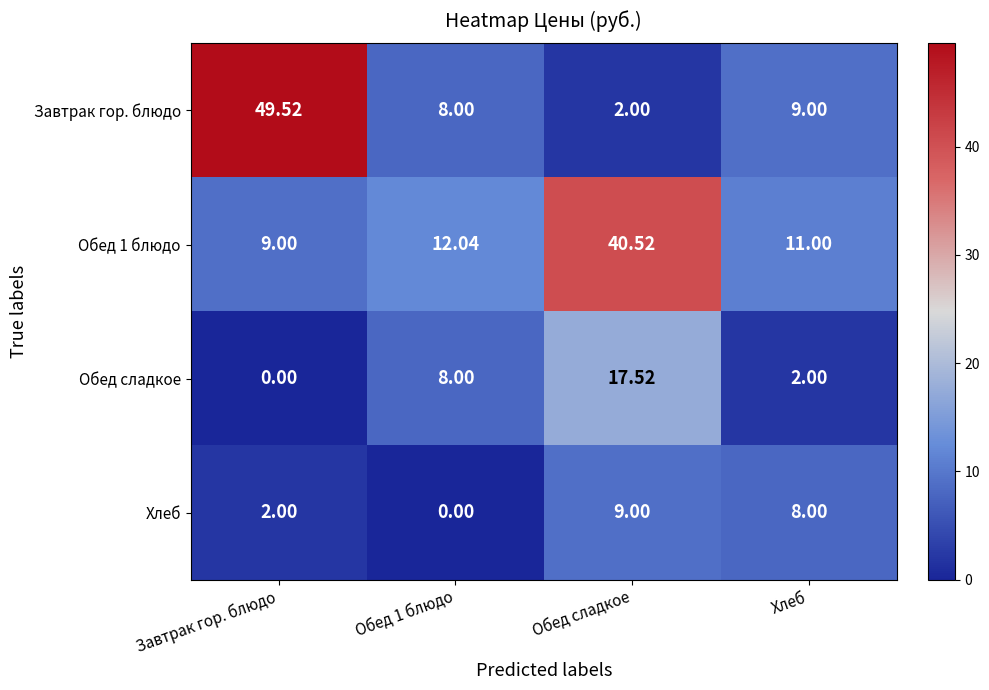

What is the spread (max minus min) of values at Обед сладкое?

38.5